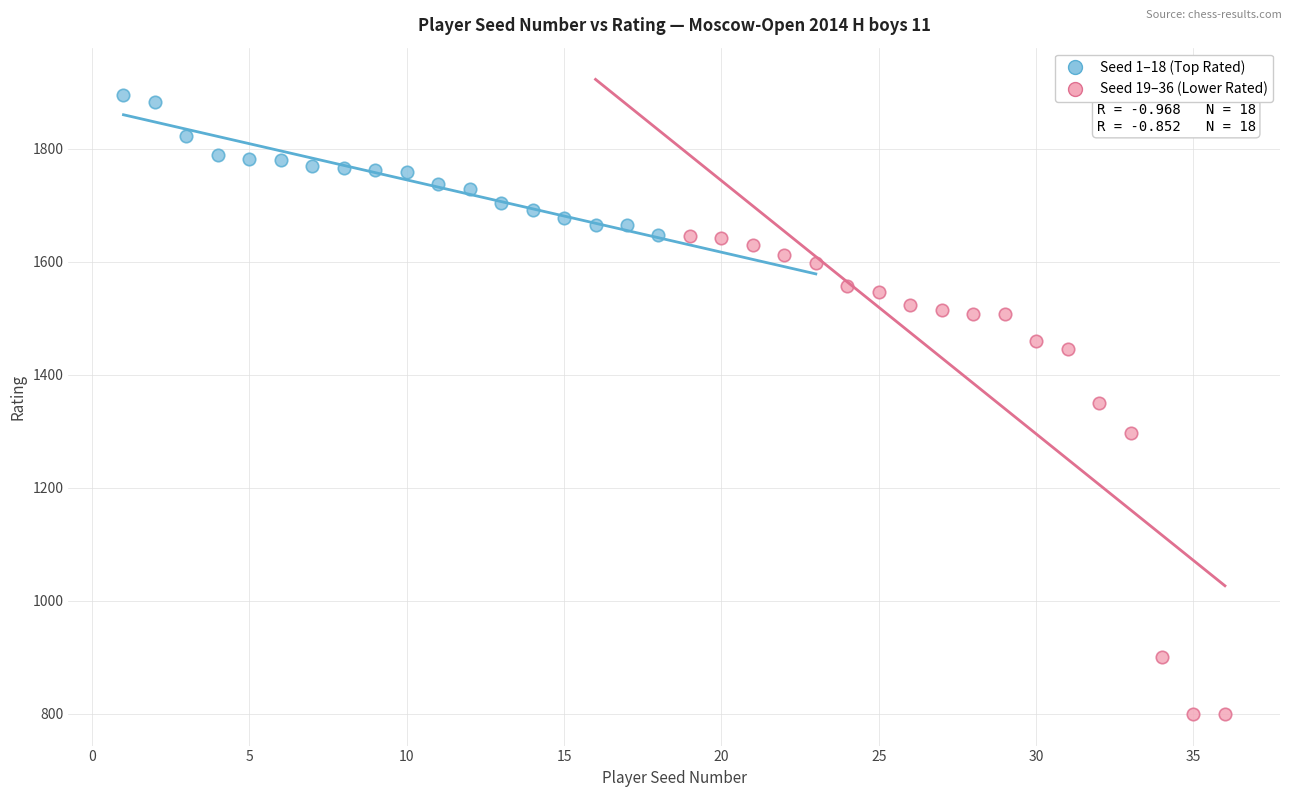

What are all the series names shown in the legend?

Seed 1–18 (Top Rated), Seed 19–36 (Lower Rated)